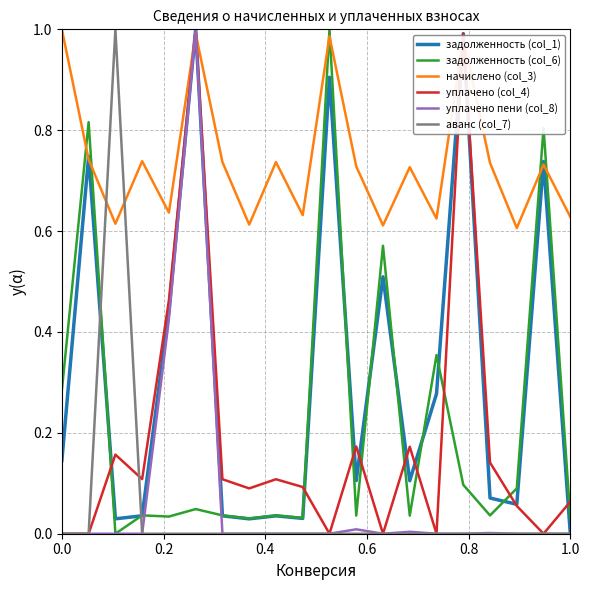

True or false: аванс (col_7) and начислено (col_3) intersect in this chart.

True